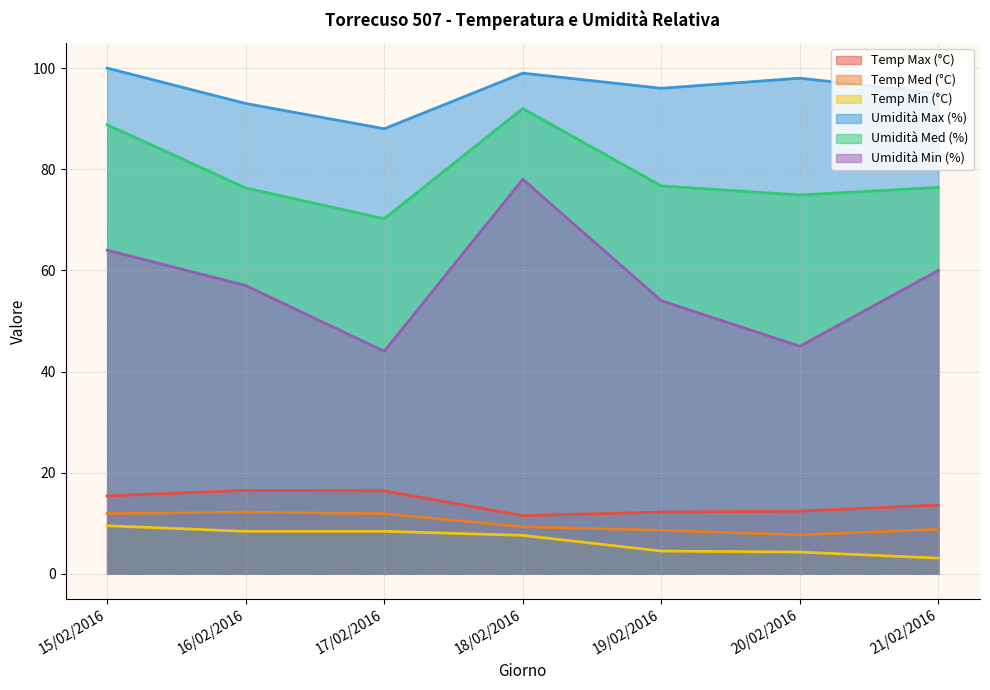

The Temp Min (°C) series shows 7.6 at 18/02/2016. True or false?

True